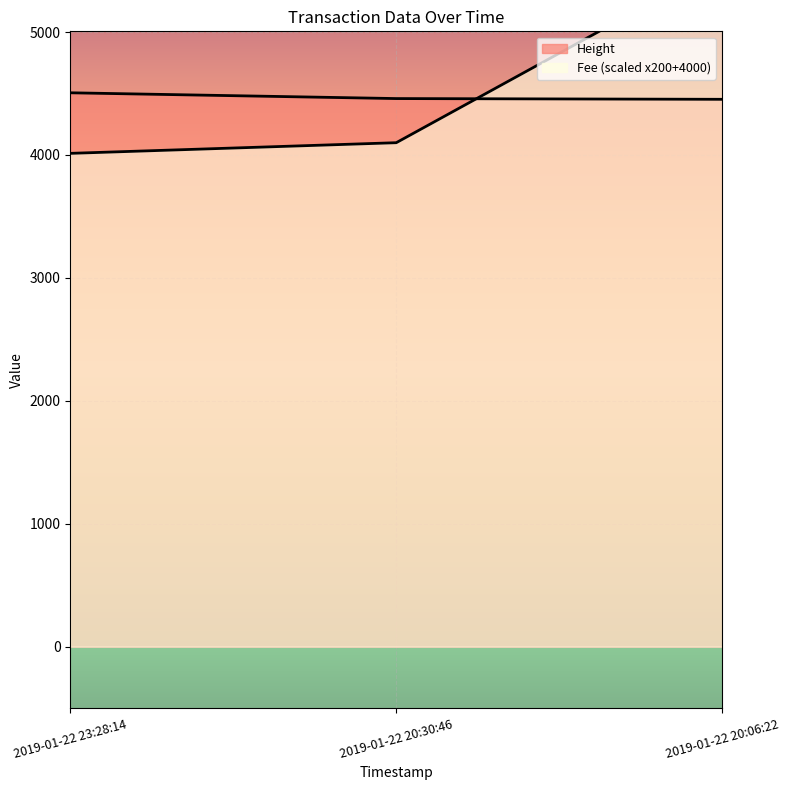

Is it true that Height equals 6369.3 at 2019-01-22 20:30:46?

False